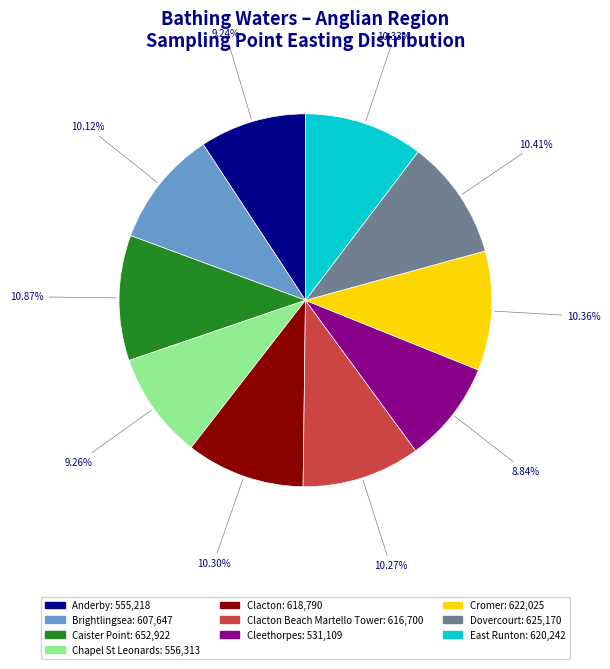

Does any single category account for the majority?

No